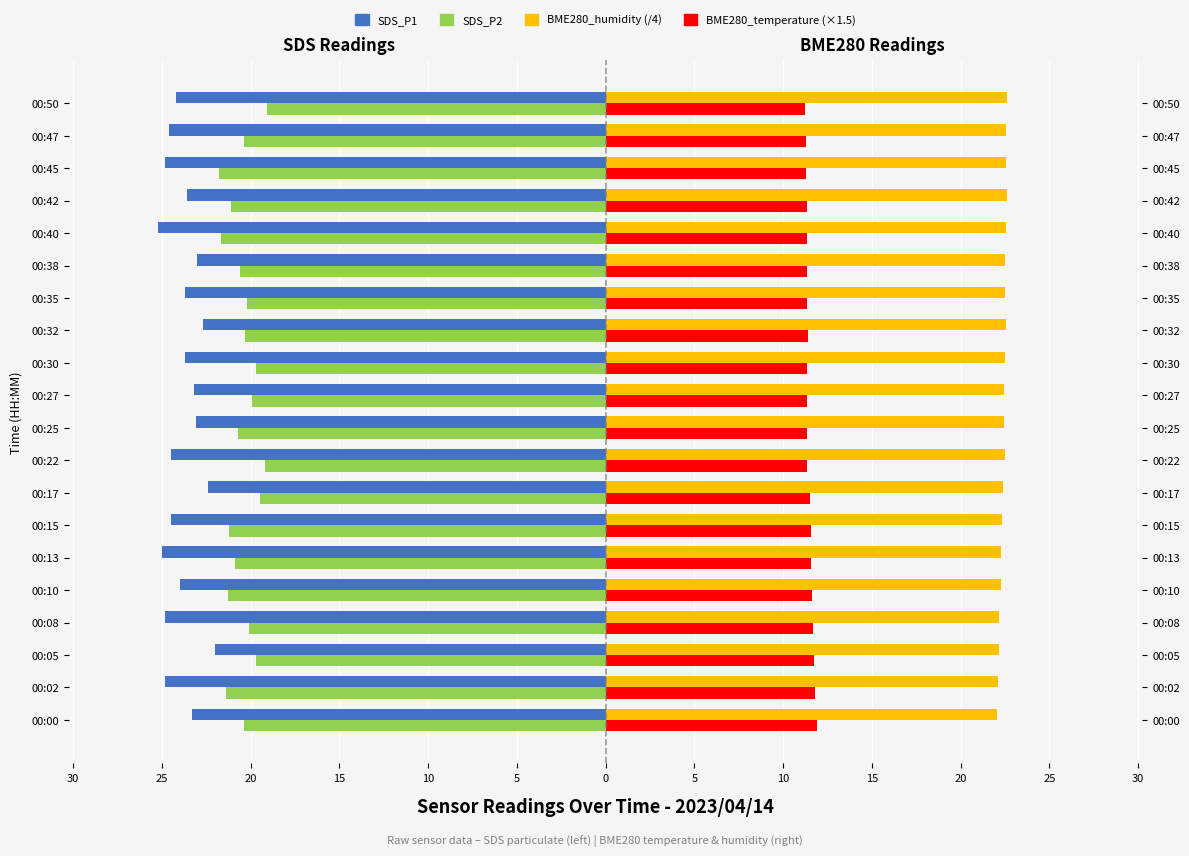

Reading right to left, what are all the values shown in this chart?

SDS_P1: -24.2	-24.6	-24.8	-23.6	-25.2	-23.0	-23.7	-22.7	-23.7	-23.2	-23.1	-24.5	-22.4	-24.5	-25.0	-24.0	-24.8	-22.0	-24.8	-23.3
SDS_P2: -19.1	-20.4	-21.8	-21.1	-21.7	-20.6	-20.2	-20.3	-19.7	-19.9	-20.7	-19.2	-19.5	-21.2	-20.9	-21.3	-20.1	-19.7	-21.4	-20.4
BME280_humidity (/4): 22.6	22.6	22.6	22.6	22.6	22.5	22.5	22.5	22.5	22.4	22.4	22.5	22.4	22.3	22.3	22.2	22.2	22.1	22.1	22.0
BME280_temperature (×1.5): 11.2	11.3	11.3	11.3	11.3	11.4	11.4	11.4	11.4	11.3	11.3	11.4	11.5	11.6	11.6	11.6	11.7	11.7	11.8	11.9